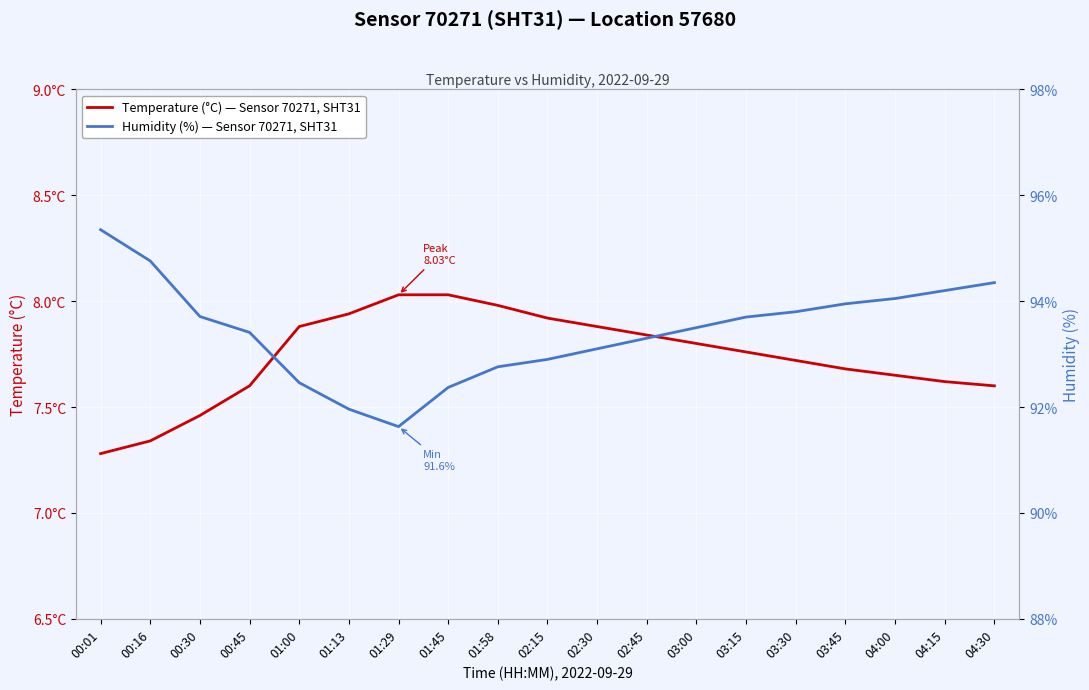

Which label corresponds to the smallest value in the chart?

00:01